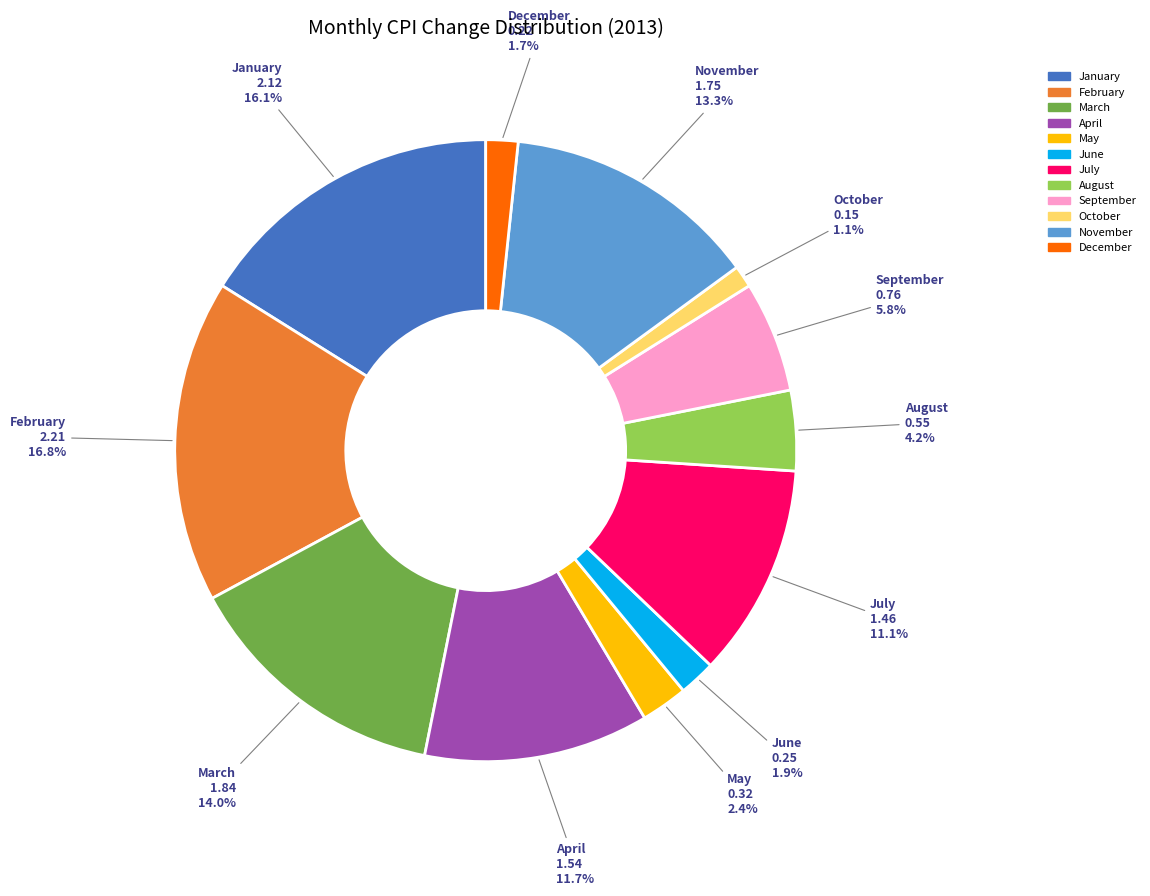

To the nearest percent, what is the difference between the May and October slice percentages?

1%